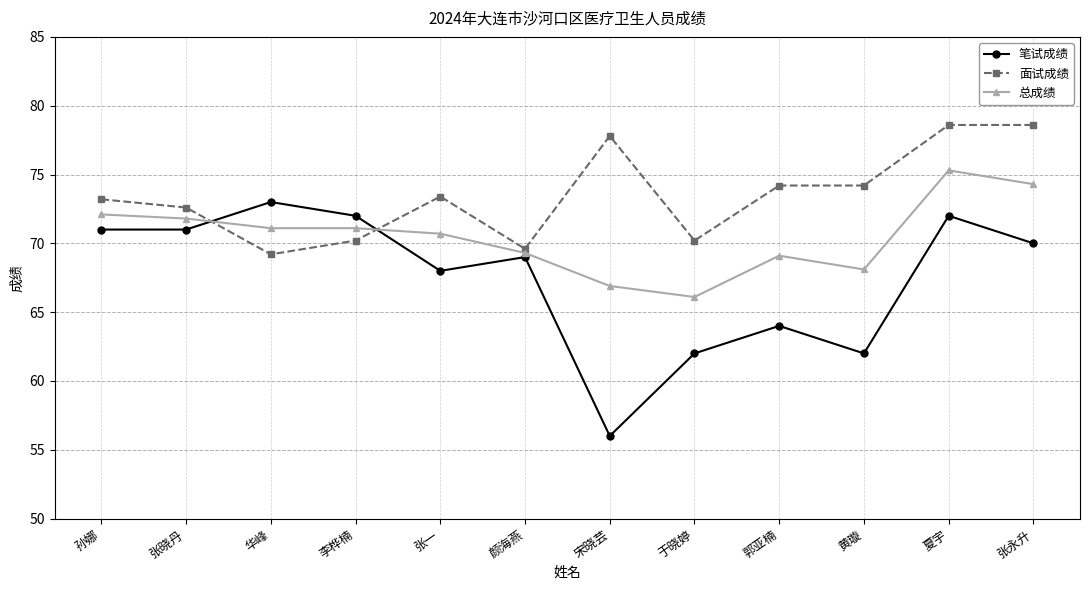

The value of 面试成绩 at 张晓丹 is 130.7. True or false?

False